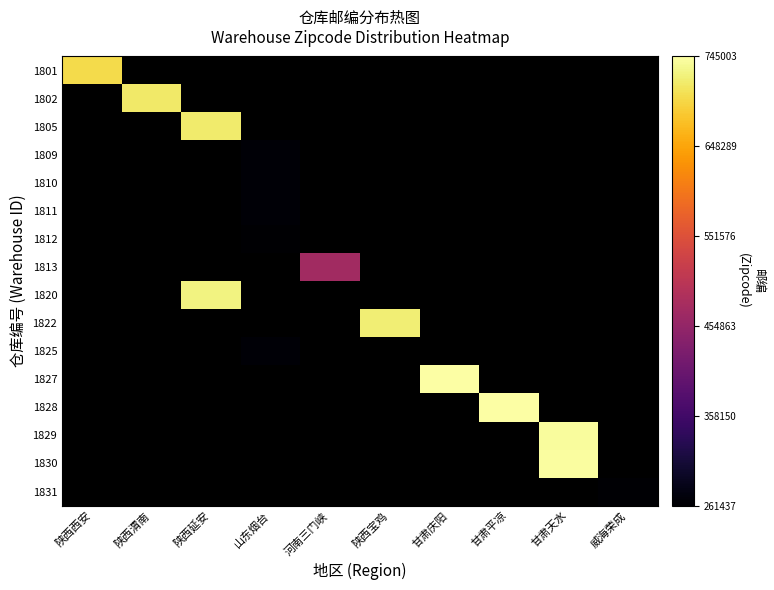

Which category has the lowest value in the 1828 series?

陕西西安